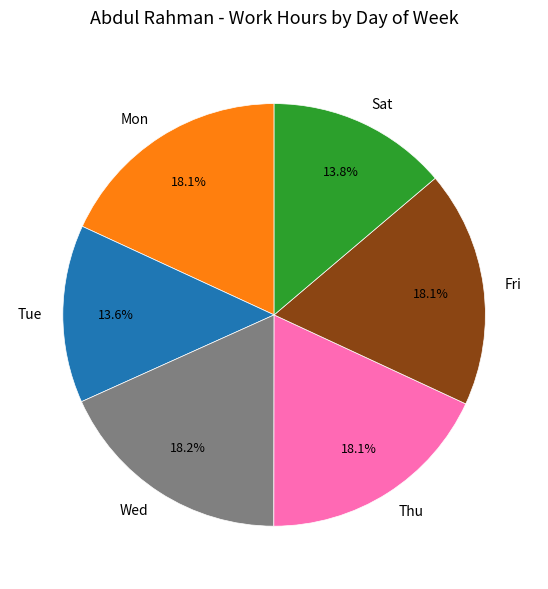

Is there any slice that represents more than half of the pie?

No